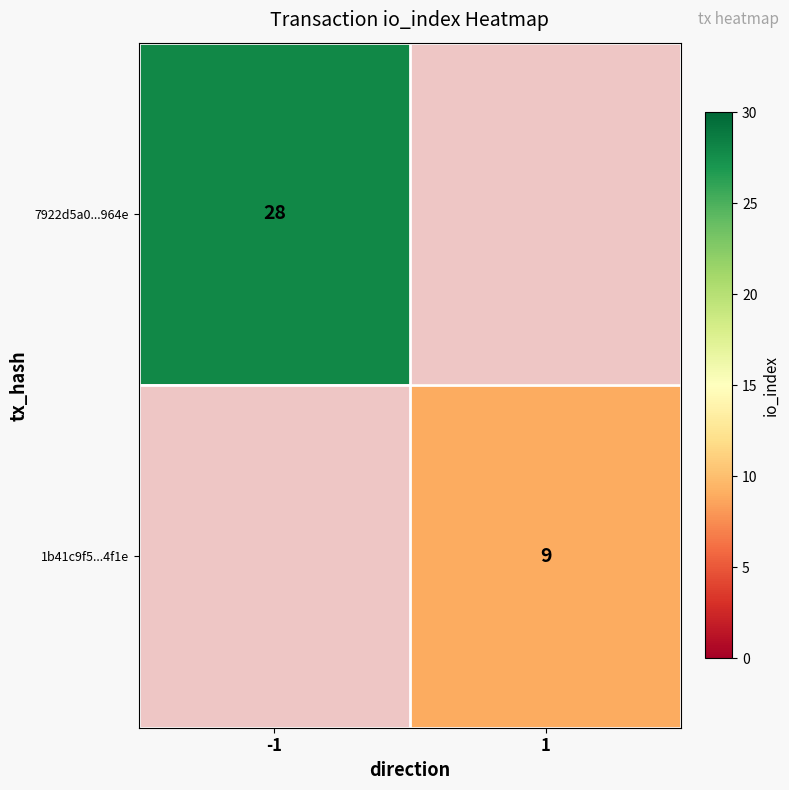

What is the maximum value shown in the chart?

28.0